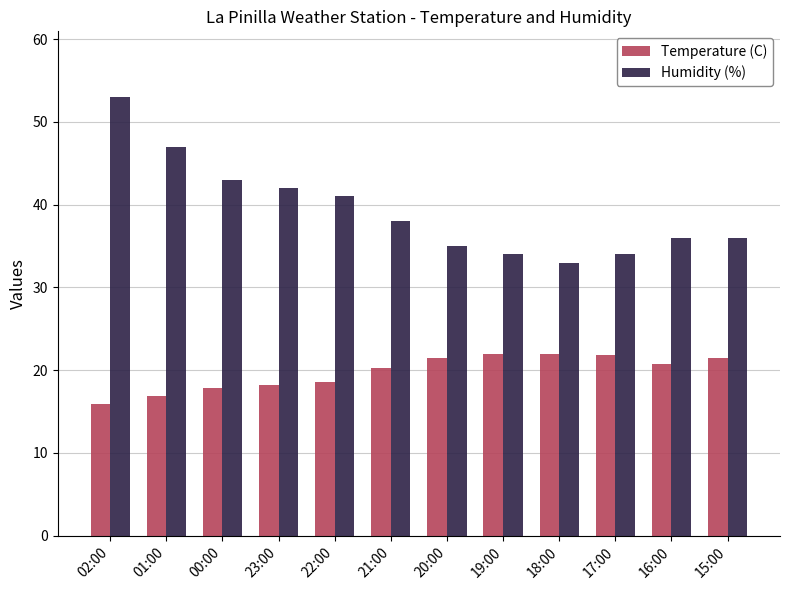

Is it true that Humidity (%) equals 61.3 at 21:00?

False